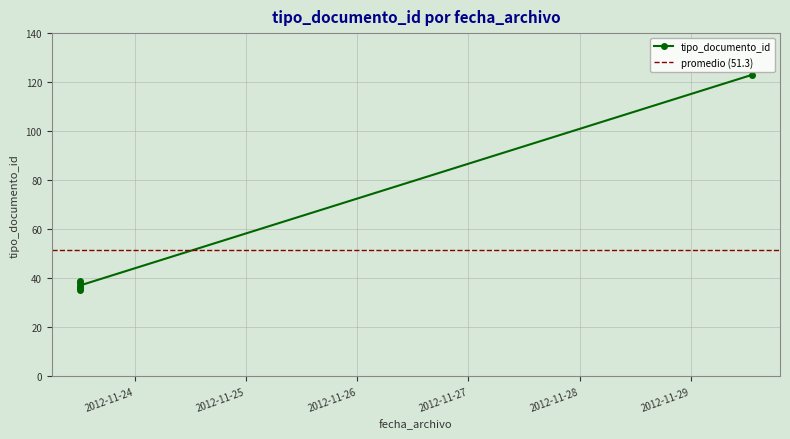

What is the value of the 3rd point from the left?

35